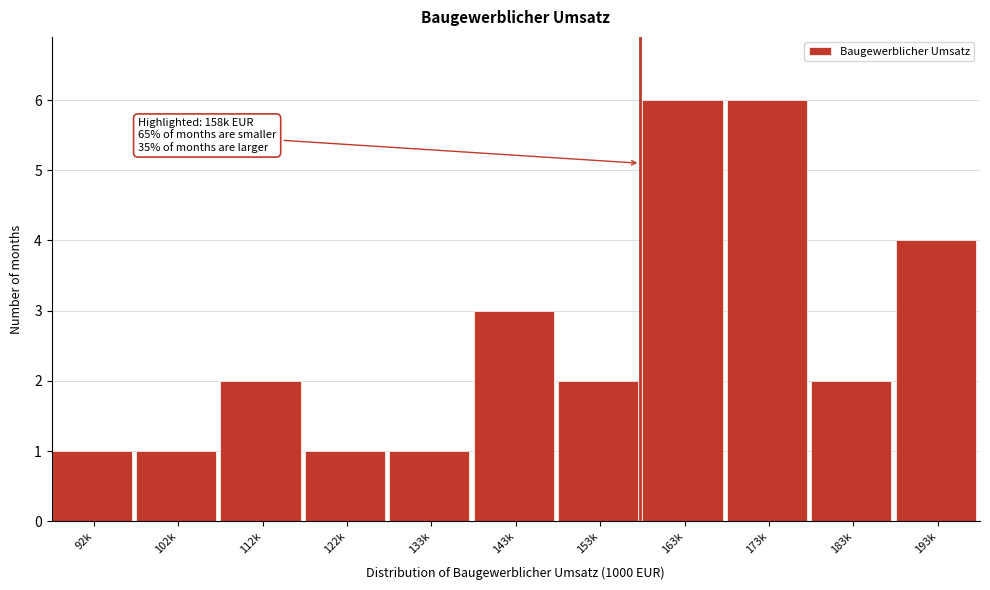

Reading left to right, extract all data points from this chart.

92k=1	102k=1	112k=2	122k=1	133k=1	143k=3	153k=2	163k=6	173k=6	183k=2	193k=4